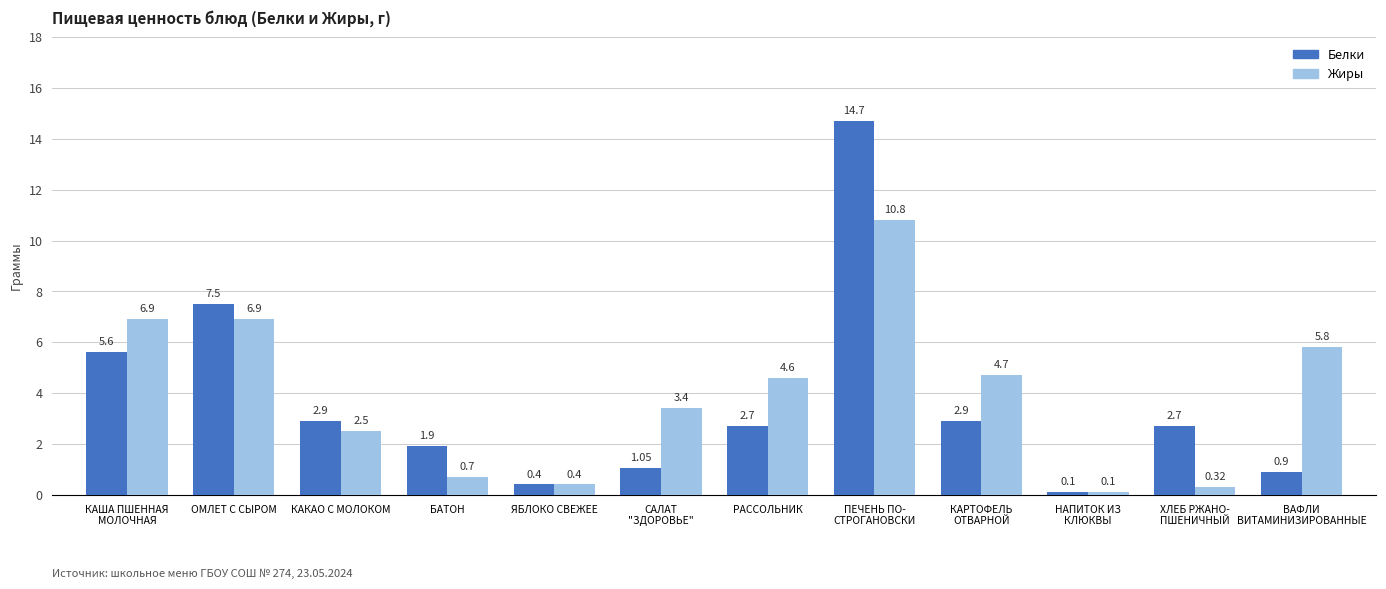

At how many categories does at least one series exceed 5?

4